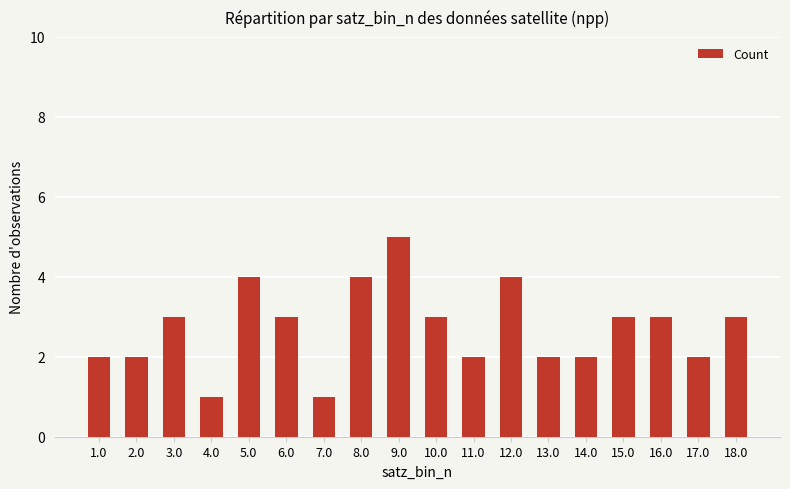

Reading left to right, extract all data points from this chart.

2	2	3	1	4	3	1	4	5	3	2	4	2	2	3	3	2	3